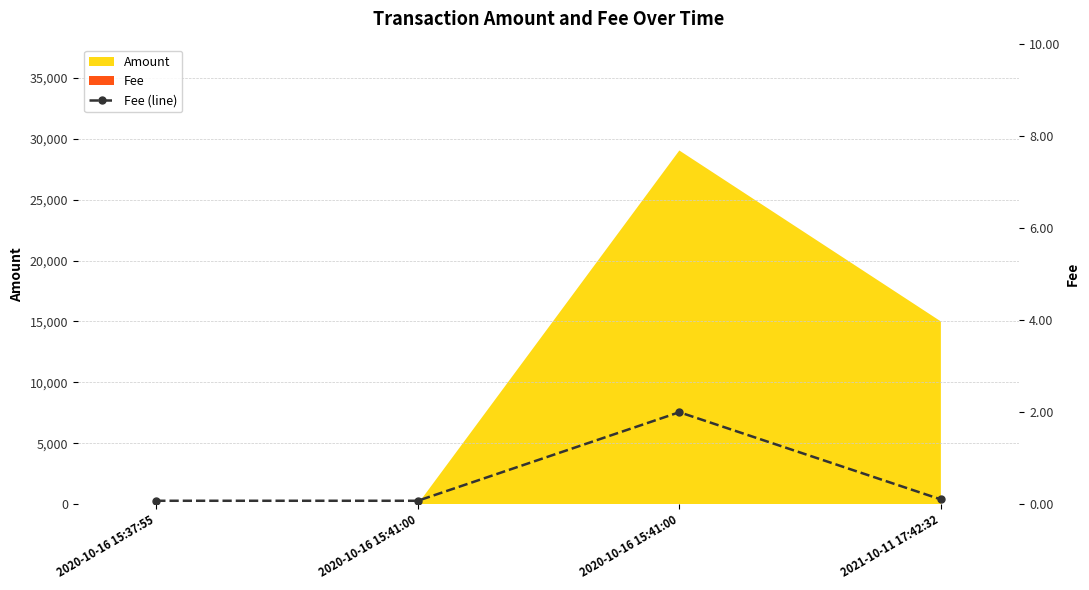

List the labels in order of value, smallest first.

2020-10-16 15:37:55, 2020-10-16 15:41:00, 2021-10-11 17:42:32, 2020-10-16 15:41:00